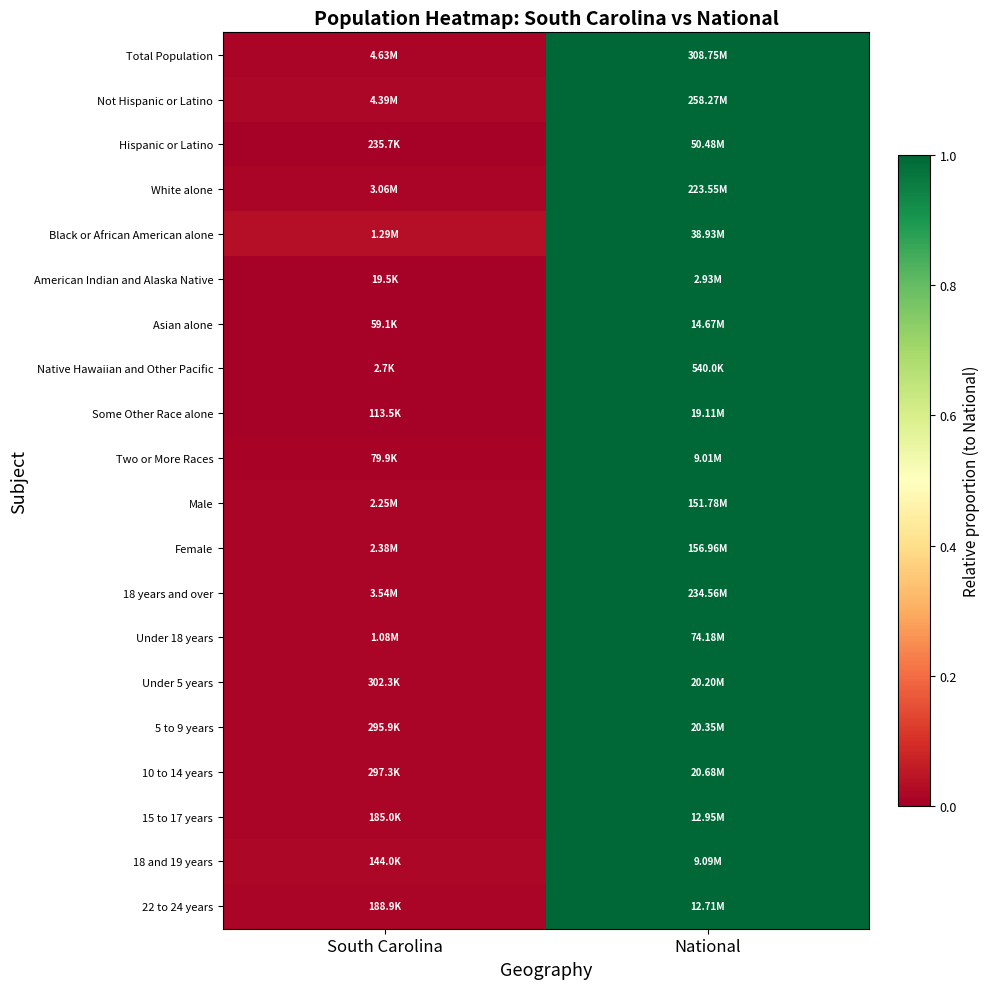

At which category is the sum across all series the highest?

National